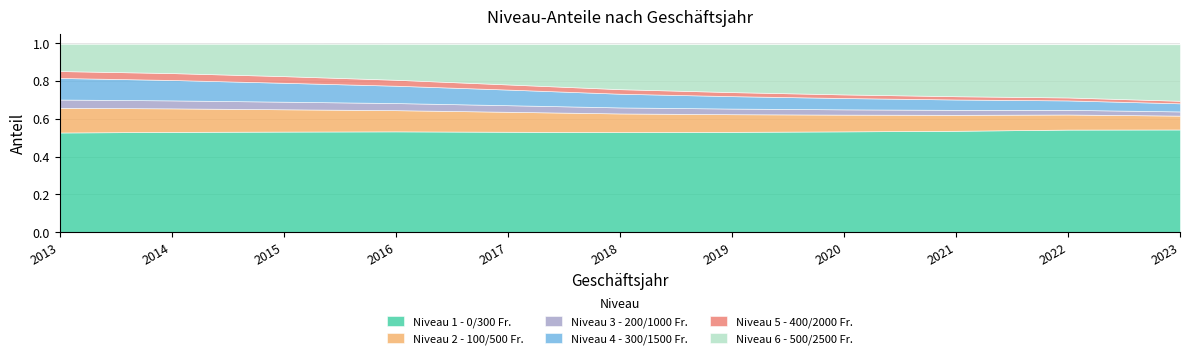

How many lines are shown in the chart?

6